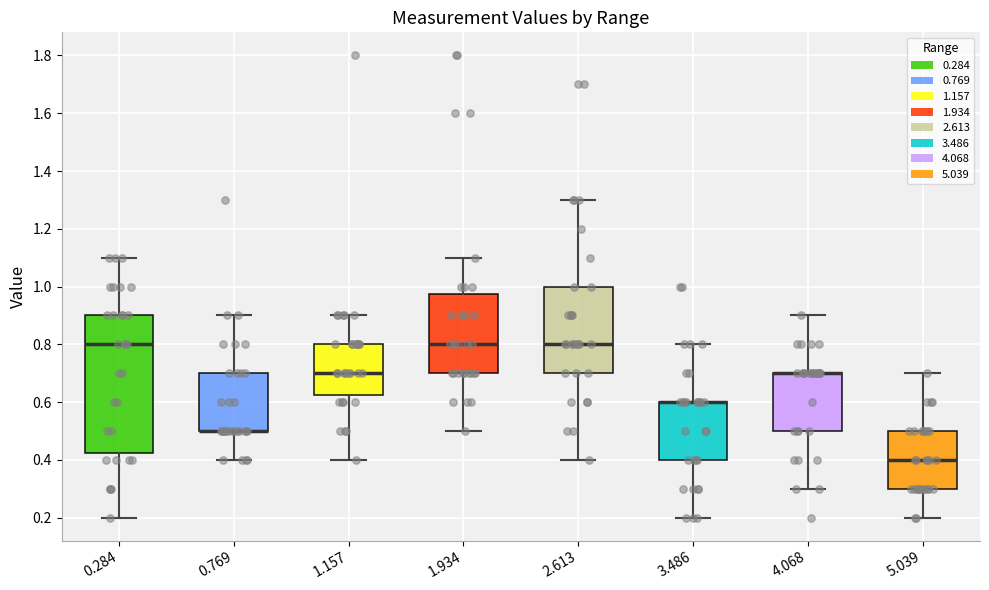

Reading left to right, read every box against the y-axis: the position of its median line, the range the box covers, and the ends of its whiskers. The values are not printed on the chart, so give them approximately, as read against the axis.

0.284: median 0.80, box 0.42 to 0.90, whiskers 0.20 to 1.10
0.769: median 0.50 (drawn on the box's lower edge), box 0.50 to 0.70, whiskers 0.40 to 0.90
1.157: median 0.70, box 0.62 to 0.80, whiskers 0.40 to 0.90
1.934: median 0.80, box 0.70 to 0.98, whiskers 0.50 to 1.10
2.613: median 0.80, box 0.70 to 1.00, whiskers 0.40 to 1.30
3.486: median 0.60 (drawn on the box's upper edge), box 0.40 to 0.60, whiskers 0.20 to 0.80
4.068: median 0.70 (drawn on the box's upper edge), box 0.50 to 0.70, whiskers 0.30 to 0.90
5.039: median 0.40, box 0.30 to 0.50, whiskers 0.20 to 0.70